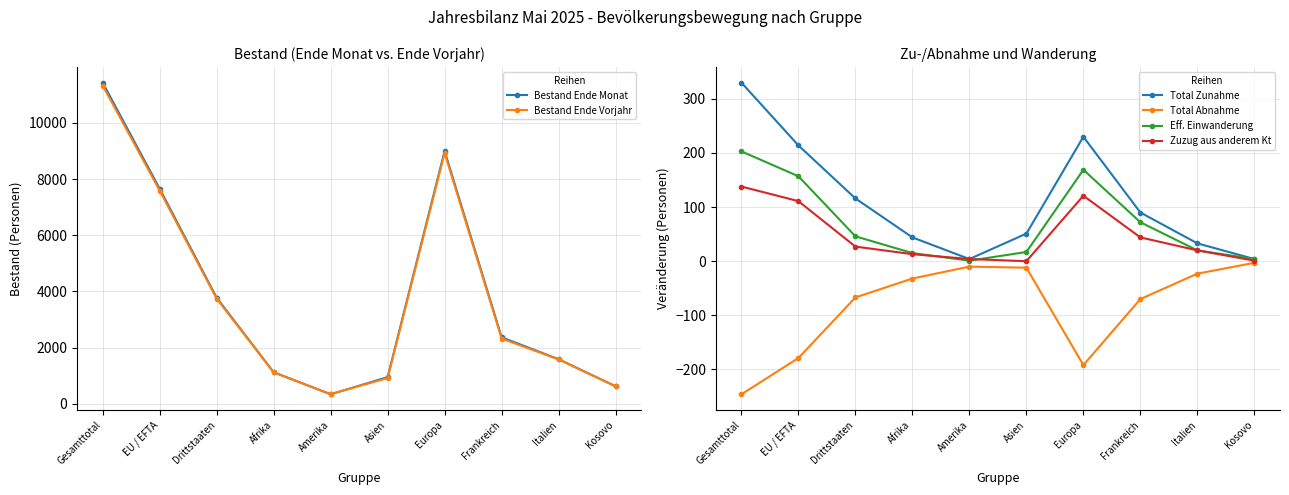

What is the maximum value shown in the chart?

11431